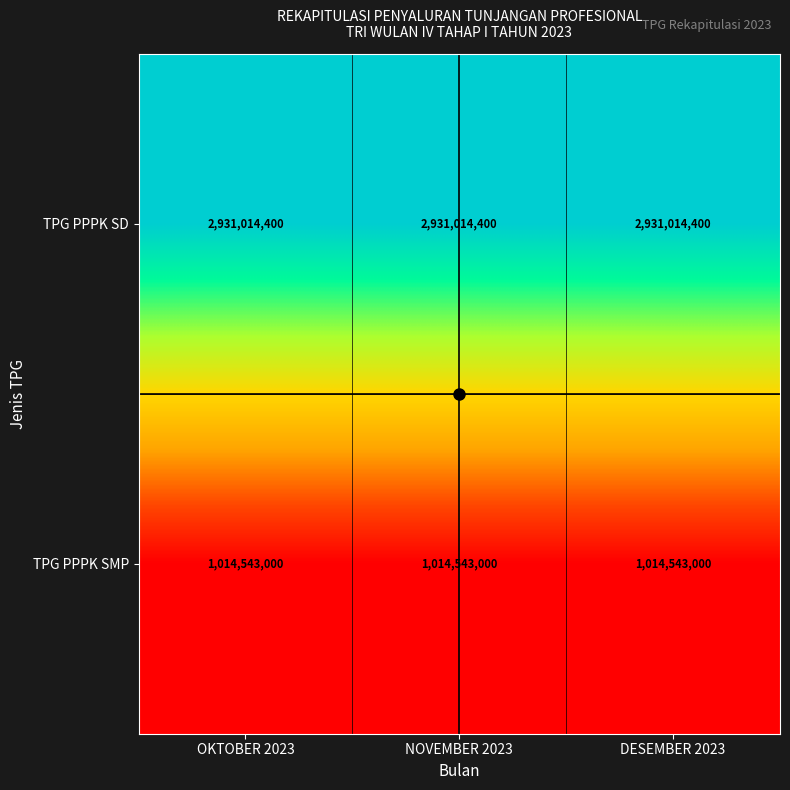

What is the difference between the highest and lowest values at NOVEMBER 2023?

1916471400